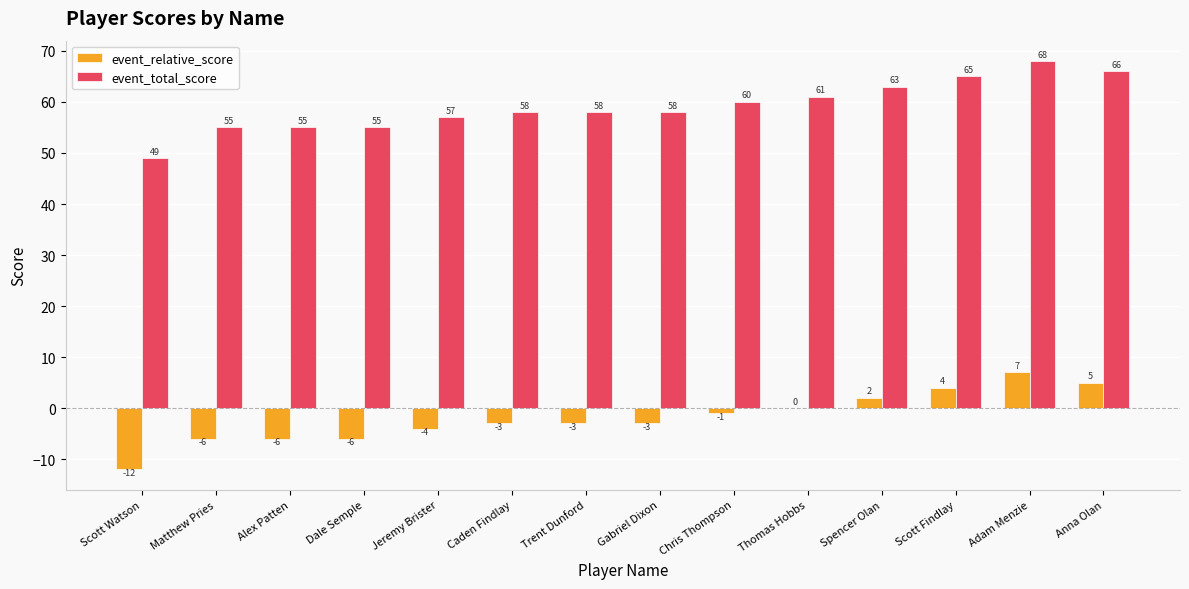

What value does the event_relative_score series have at Matthew Pries, to the nearest 5?

-5